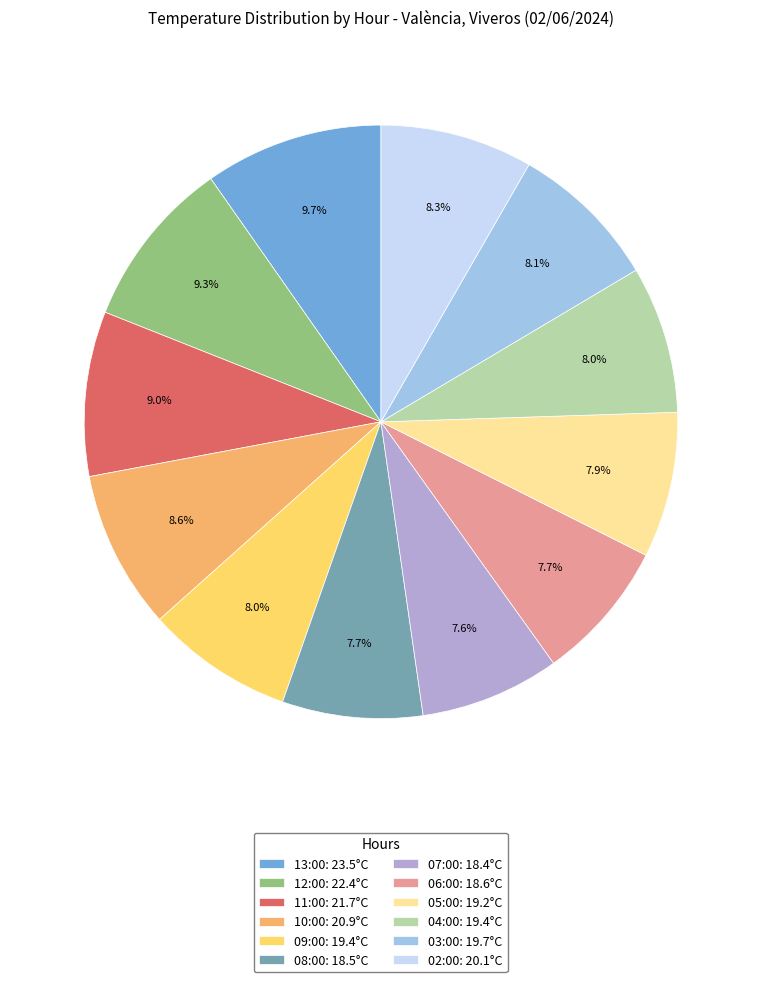

Is 10:00 the majority of the pie?

No